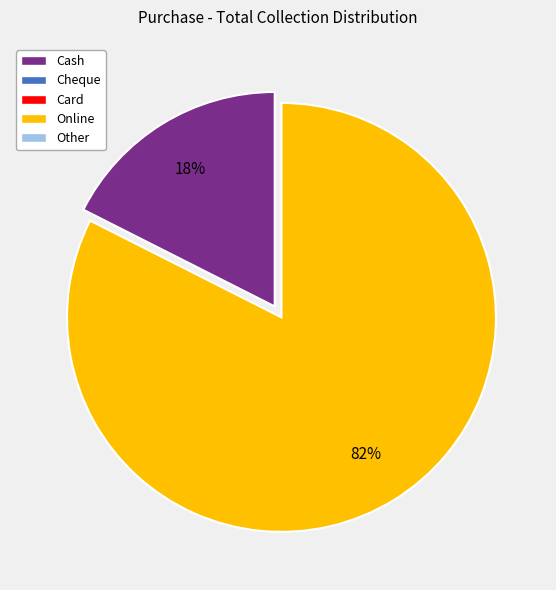

Is there a majority slice in this chart?

Yes